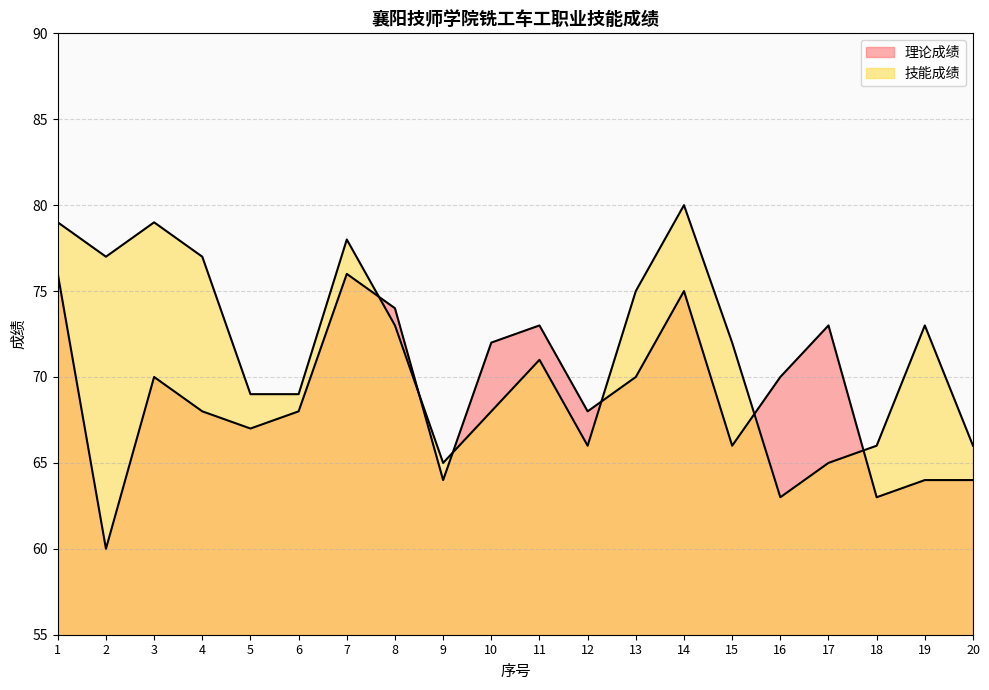

What is the average value of the 理论成绩 series?

69